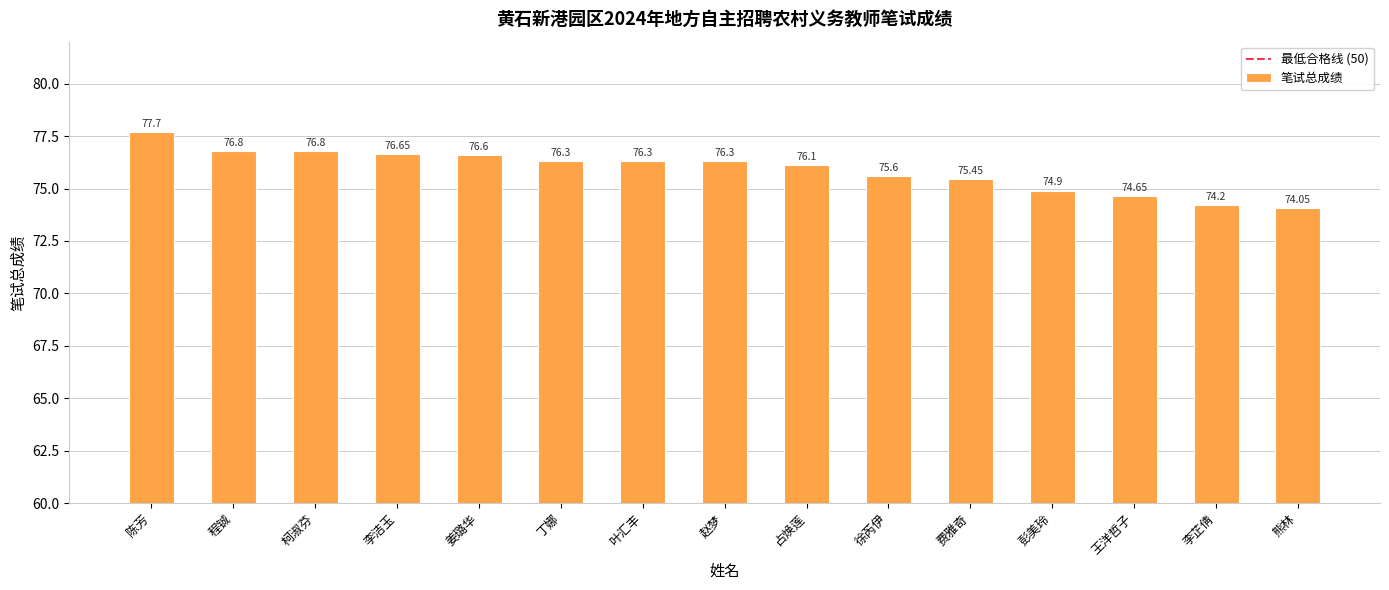

At which category does the chart reach its peak across all series?

陈芳